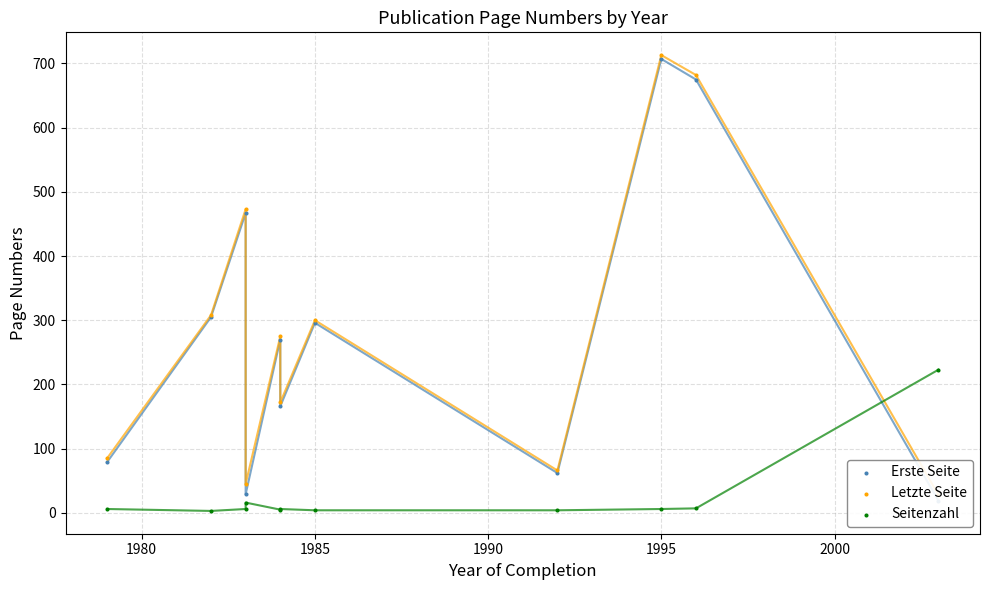

At which category is the sum across all series the highest?

1995